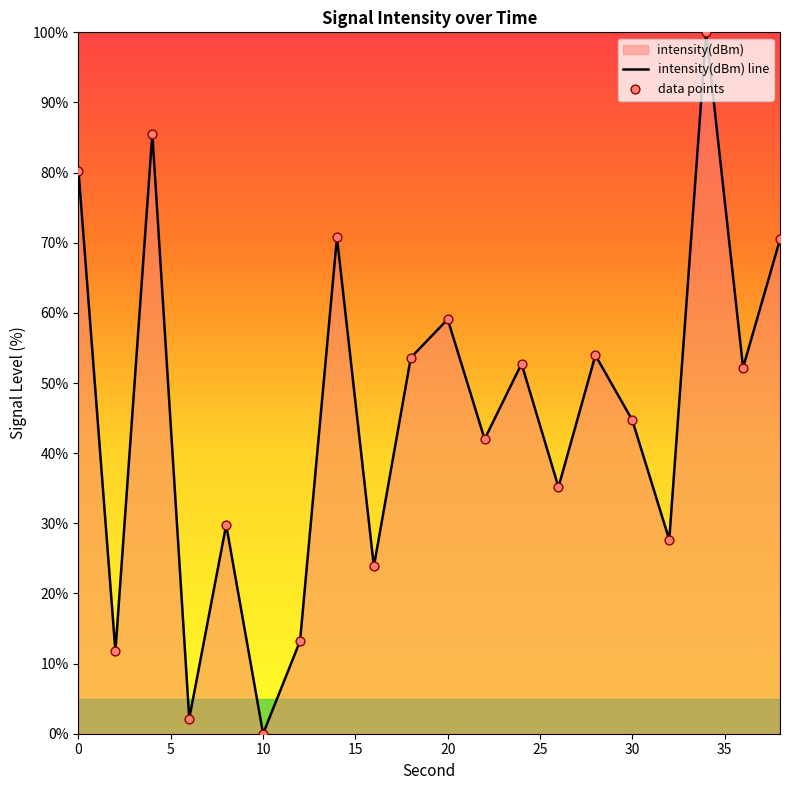

At how many categories does at least one series exceed 6?

18